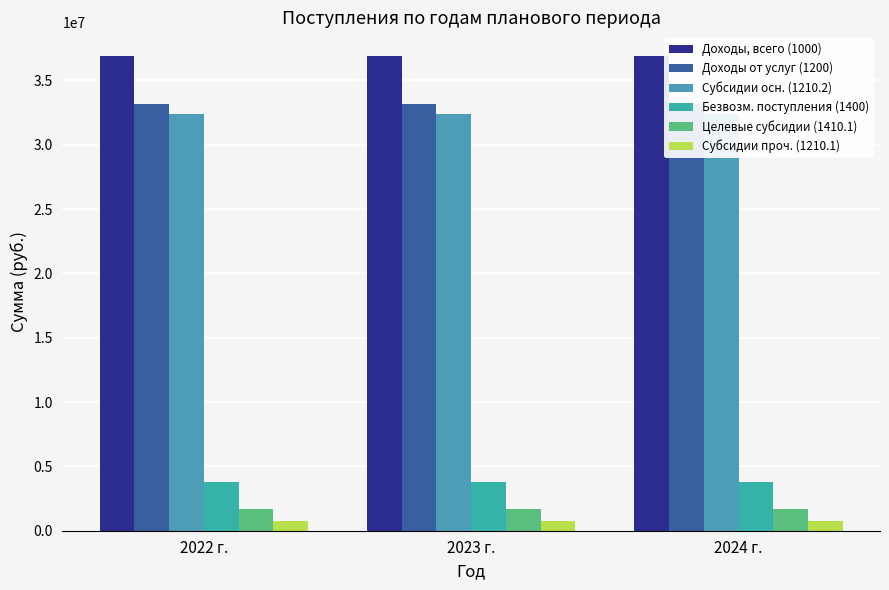

What is the spread (max minus min) of values at 2022 г.?

36109356